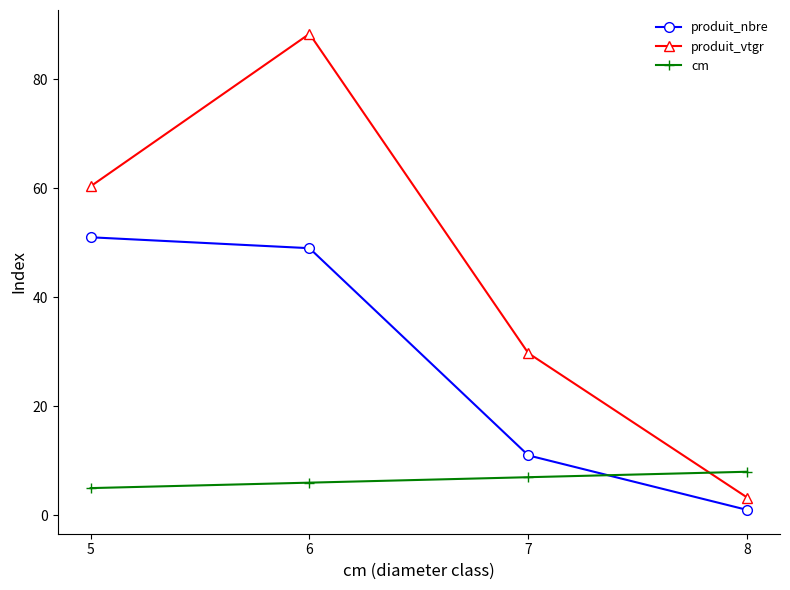

What is the maximum value shown in the chart?

88.3